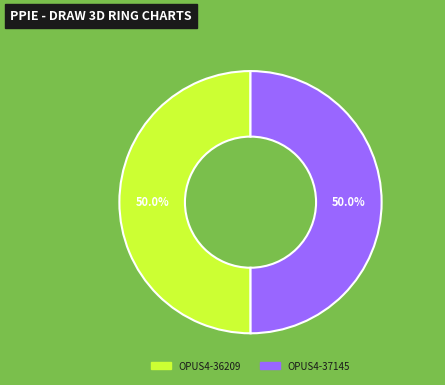

Count the number of slices in the pie.

2